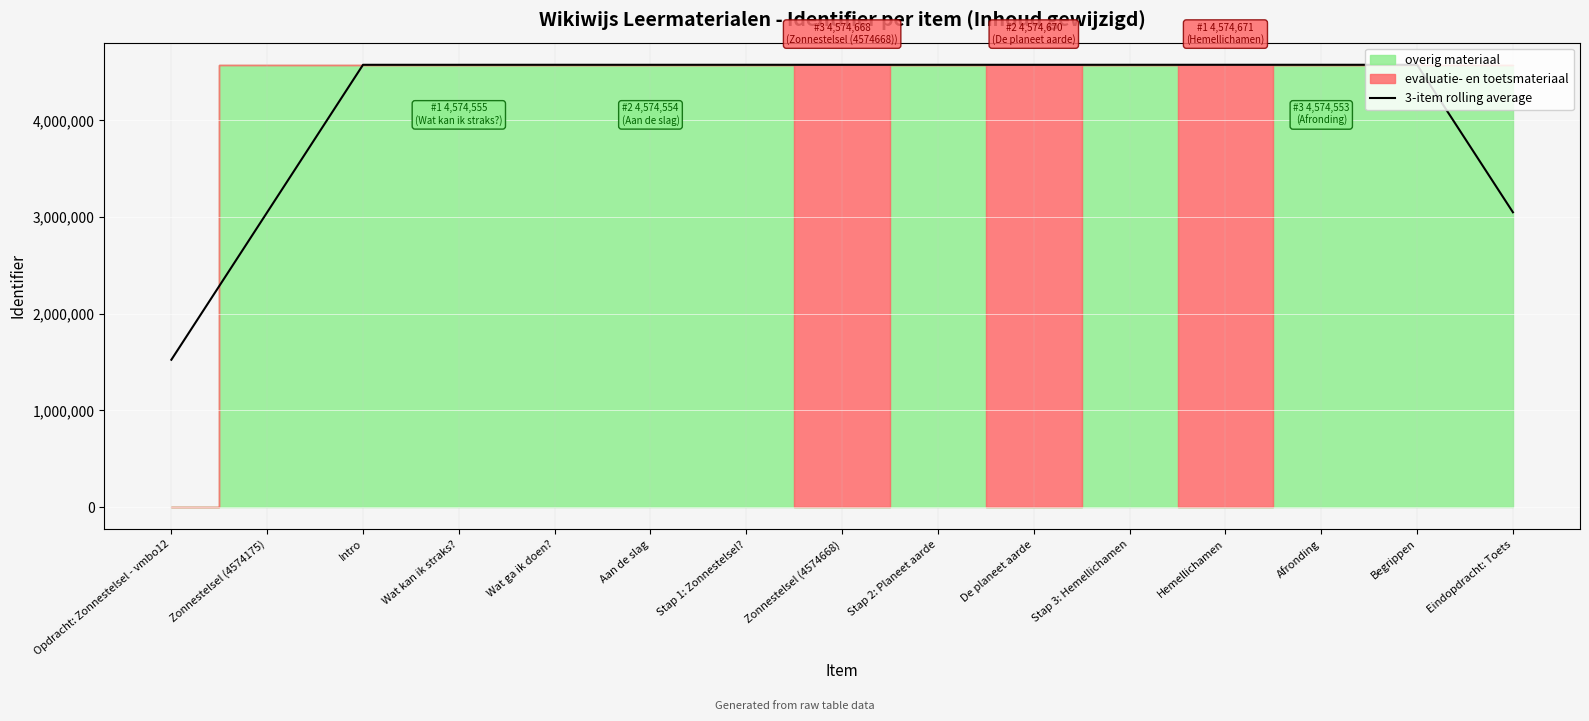

Reading left to right, what are all the values shown in this chart?

Opdracht: Zonnestelsel - vmbo12=1524725.0	Zonnestelsel (4574175)=3049450.3	Intro=4574302.0	Wat kan ik straks?=4574303.0	Wat ga ik doen?=4574429.0	Aan de slag=4574304.0	Stap 1: Zonnestelsel?=4574467.3	Zonnestelsel (4574668)=4574343.3	Stap 2: Planeet aarde=4574506.7	De planeet aarde=4574345.3	Stap 3: Hemellichamen=4574508.3	Hemellichamen=4574469.3	Afronding=4574471.0	Begrippen=4574309.3	Eindopdracht: Toets=3049458.3